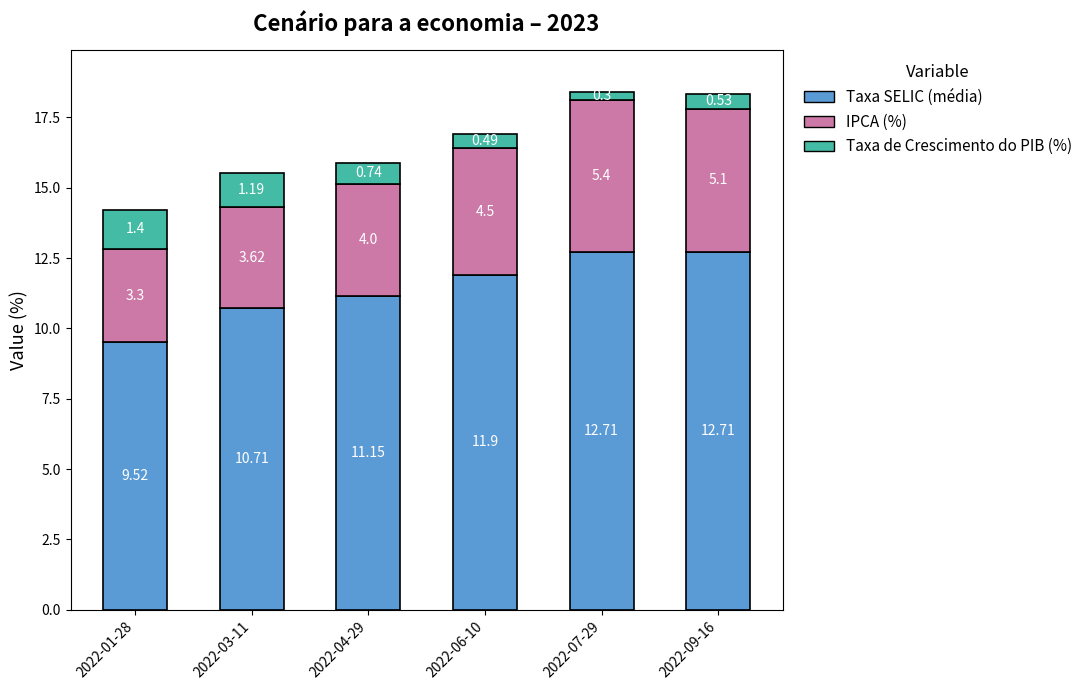

What is the difference between the Taxa SELIC (média) values at 2022-07-29 and 2022-04-29?

1.6